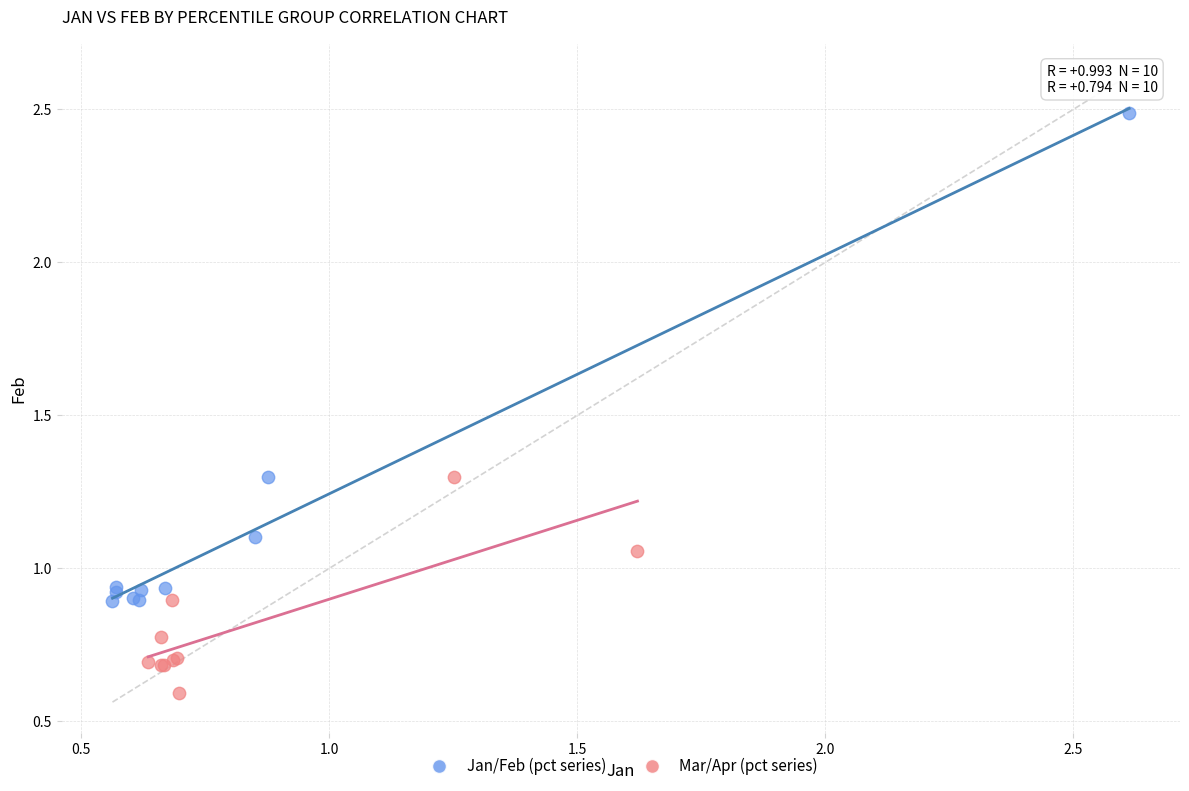

Which series contains the highest Y value?

Jan/Feb (pct series)